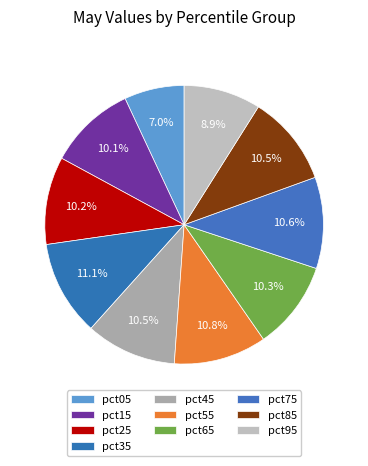

Does pct95 account for over 50% of the chart?

No